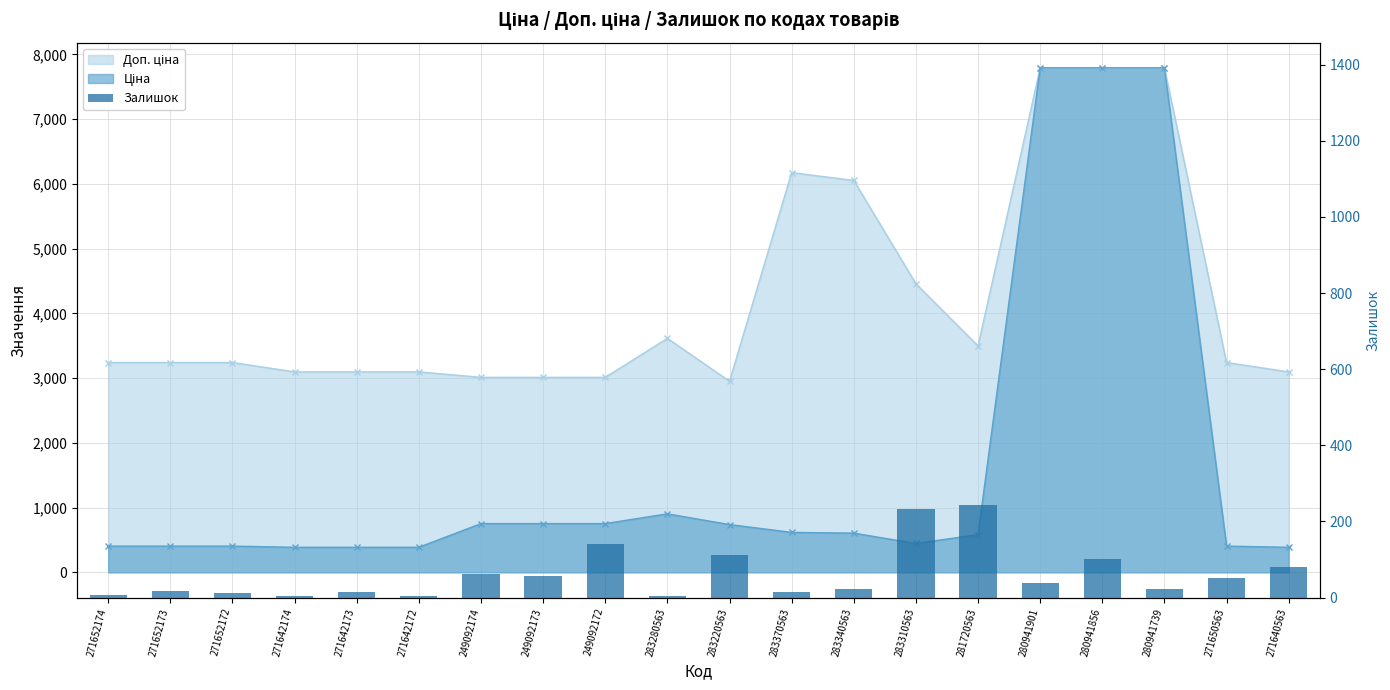

What is the label of the 14th bar from the left?

283310563